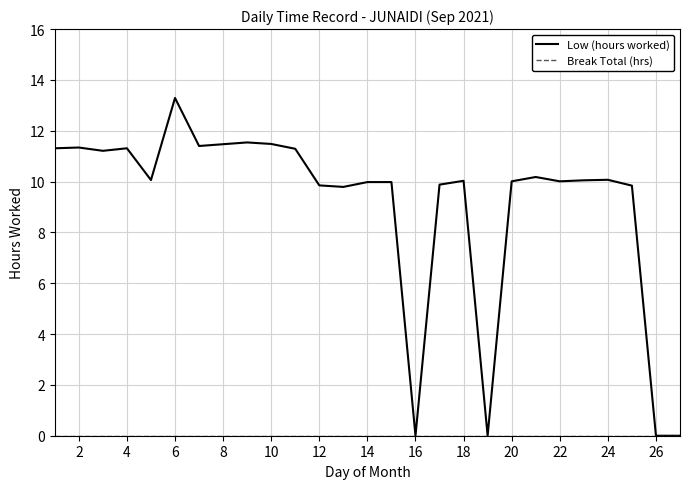

Which series has the widest spread of values?

Low (hours worked)